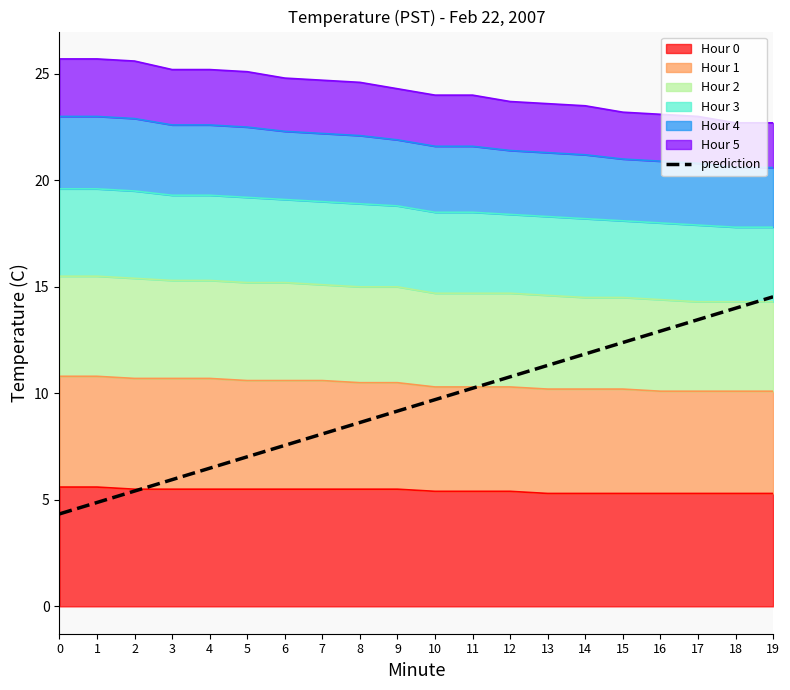

Where does the data first go above 9?

9